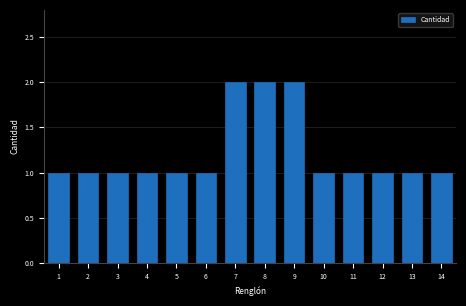

Reading left to right, list all the values displayed in this chart.

1=1	2=1	3=1	4=1	5=1	6=1	7=2	8=2	9=2	10=1	11=1	12=1	13=1	14=1